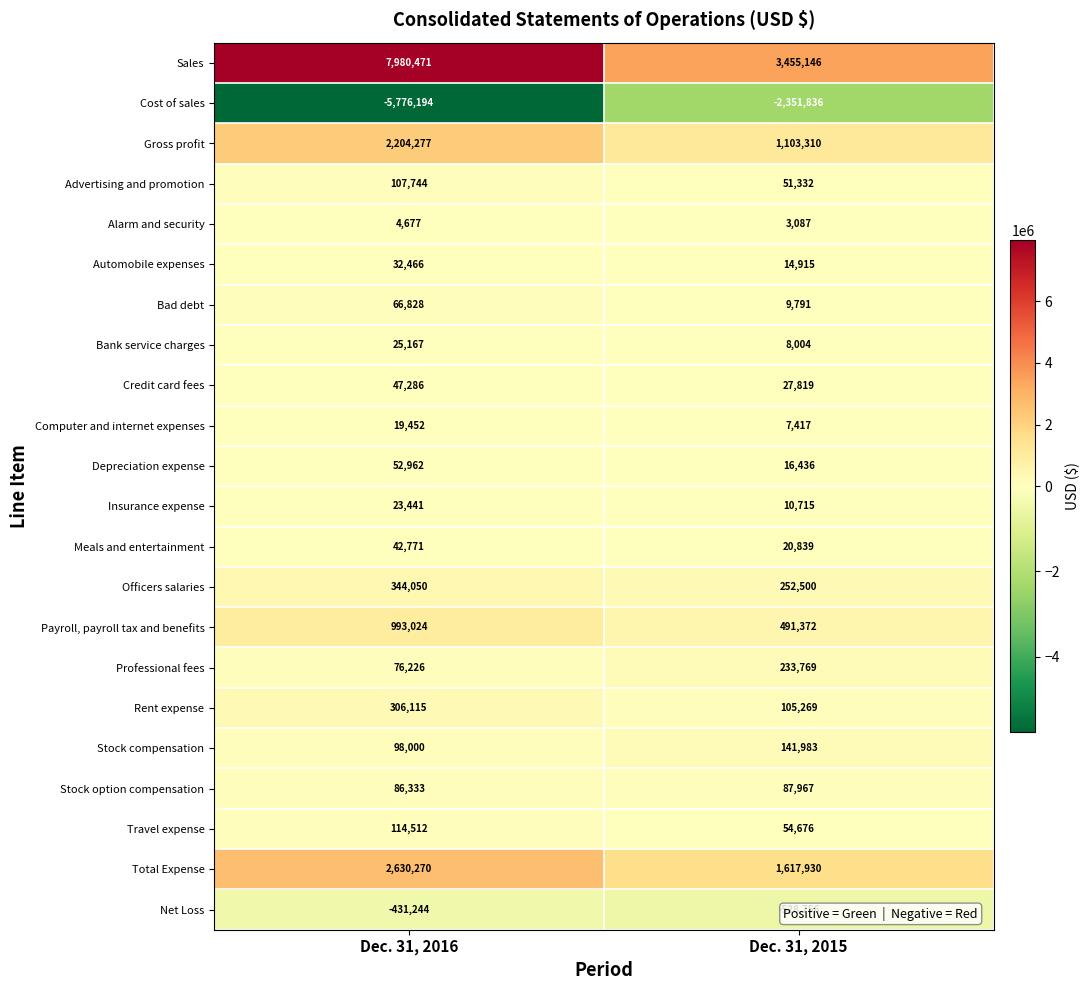

What is the sum of all Insurance expense values?

34156